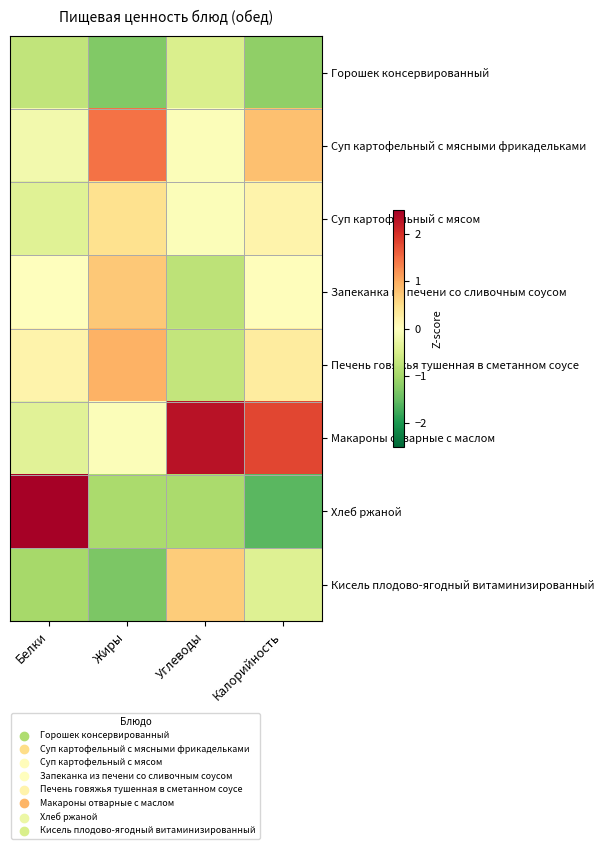

Count the number of categories in the chart.

4